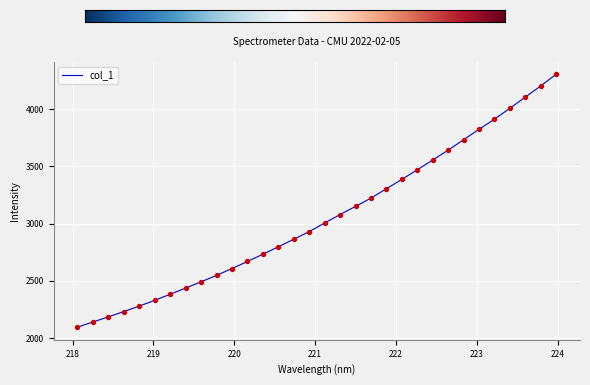

What is the maximum value shown in the chart?

4303.6